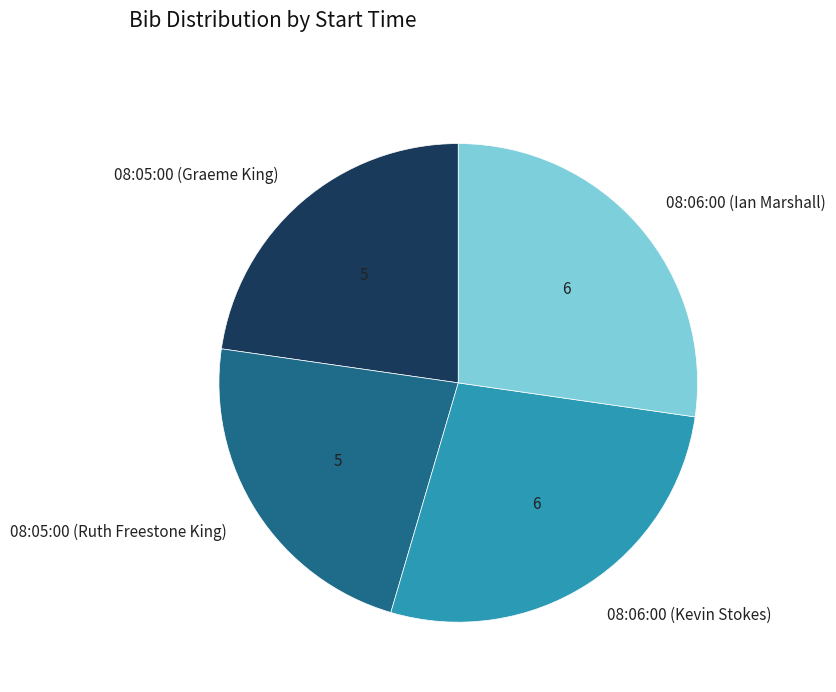

How many segments does this pie chart have?

4